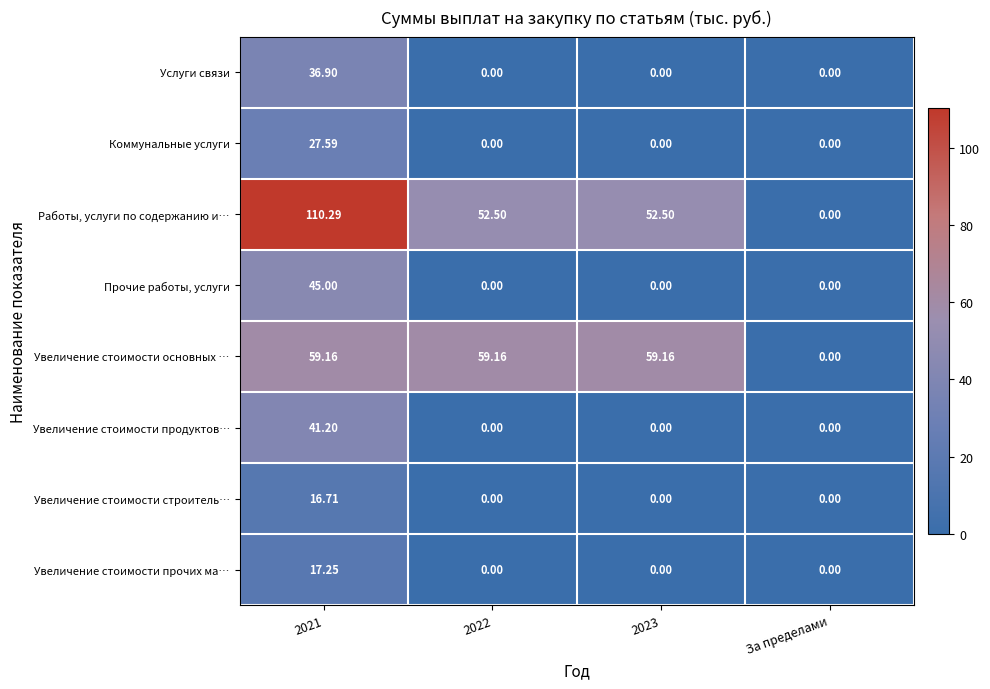

Which series has the largest total across all categories?

Работы, услуги по содержанию и…